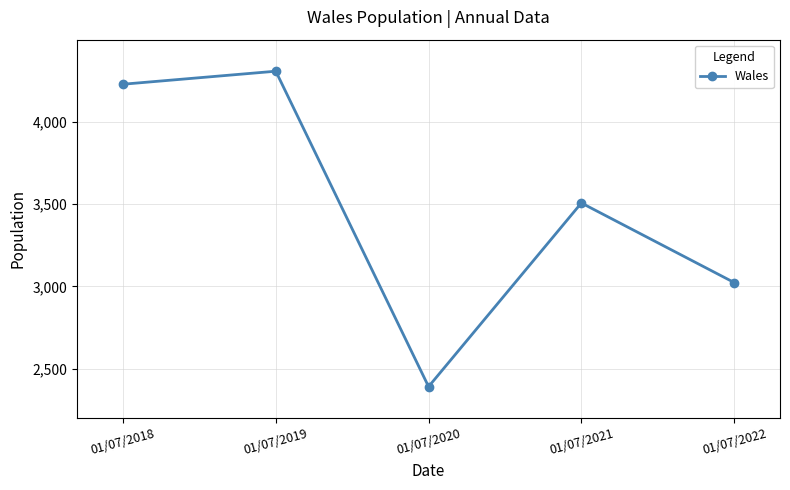

Rank the categories by value from lowest to highest.

01/07/2020, 01/07/2022, 01/07/2021, 01/07/2018, 01/07/2019